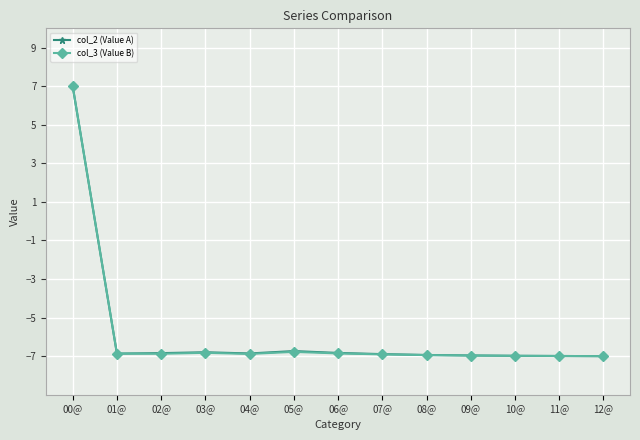

What is the label of the 3rd point from the right?

10@